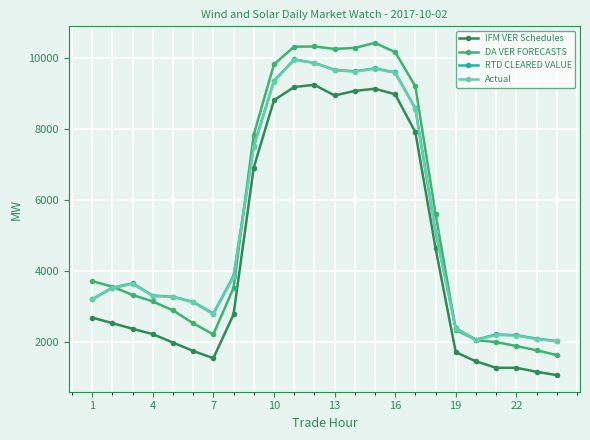

What is the minimum value shown in the chart?

1055.6